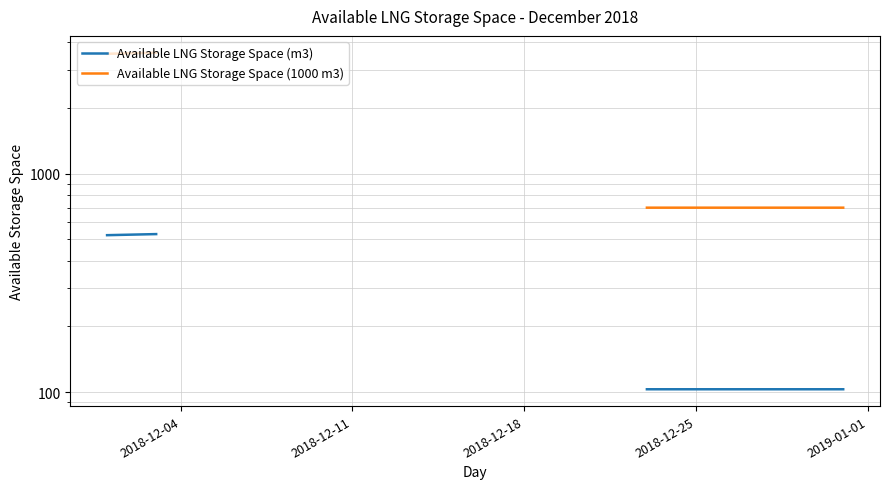

True or false: Available LNG Storage Space (m3) and Available LNG Storage Space (1000 m3) intersect in this chart.

False